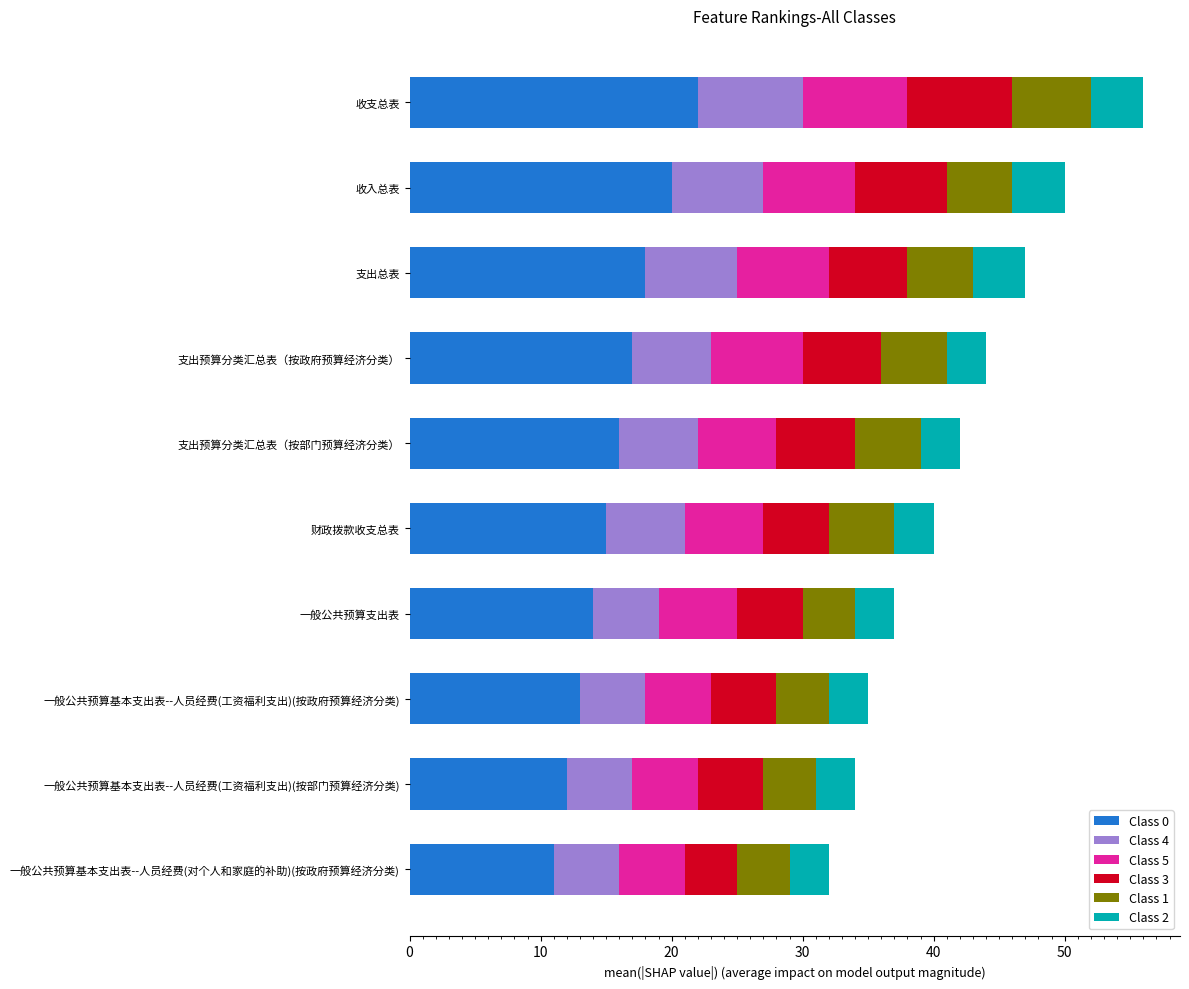

Which category has the highest value in the Class 0 series?

收支总表